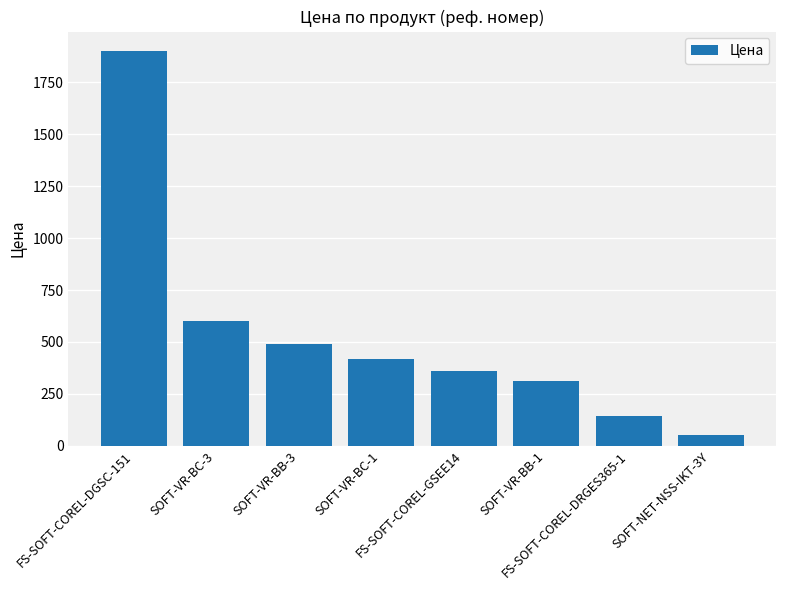

Does the chart contain any negative values?

No